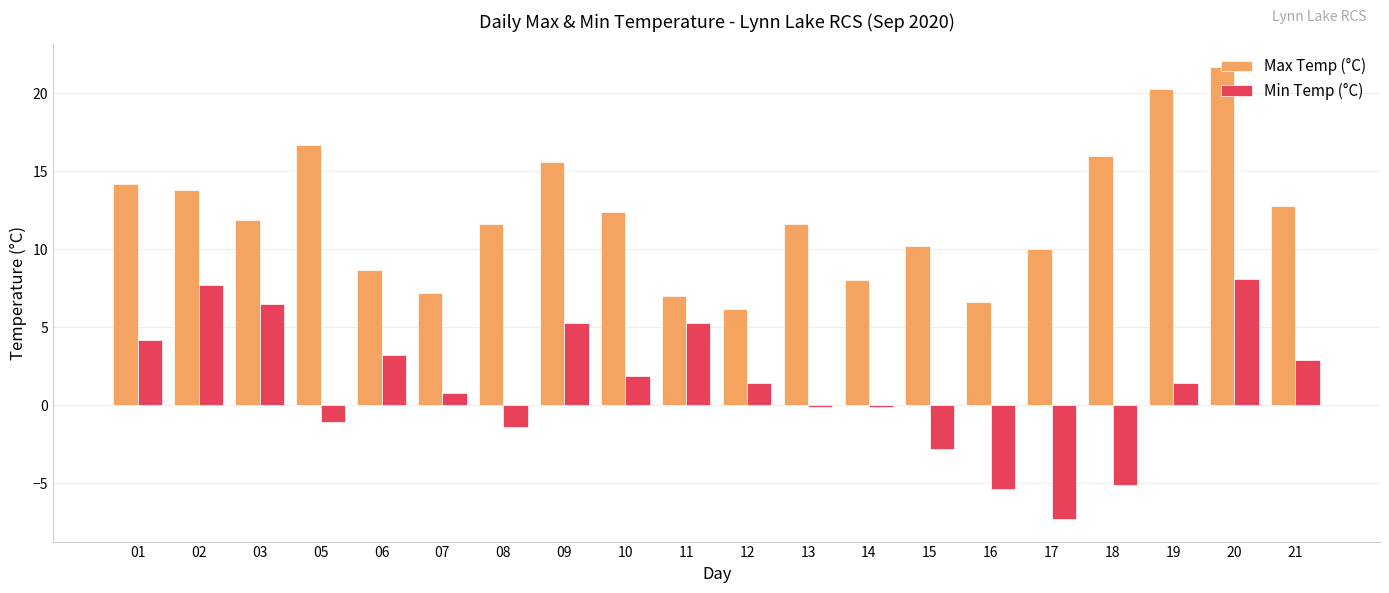

List the series in order of their peak value, lowest first.

Min Temp (°C), Max Temp (°C)